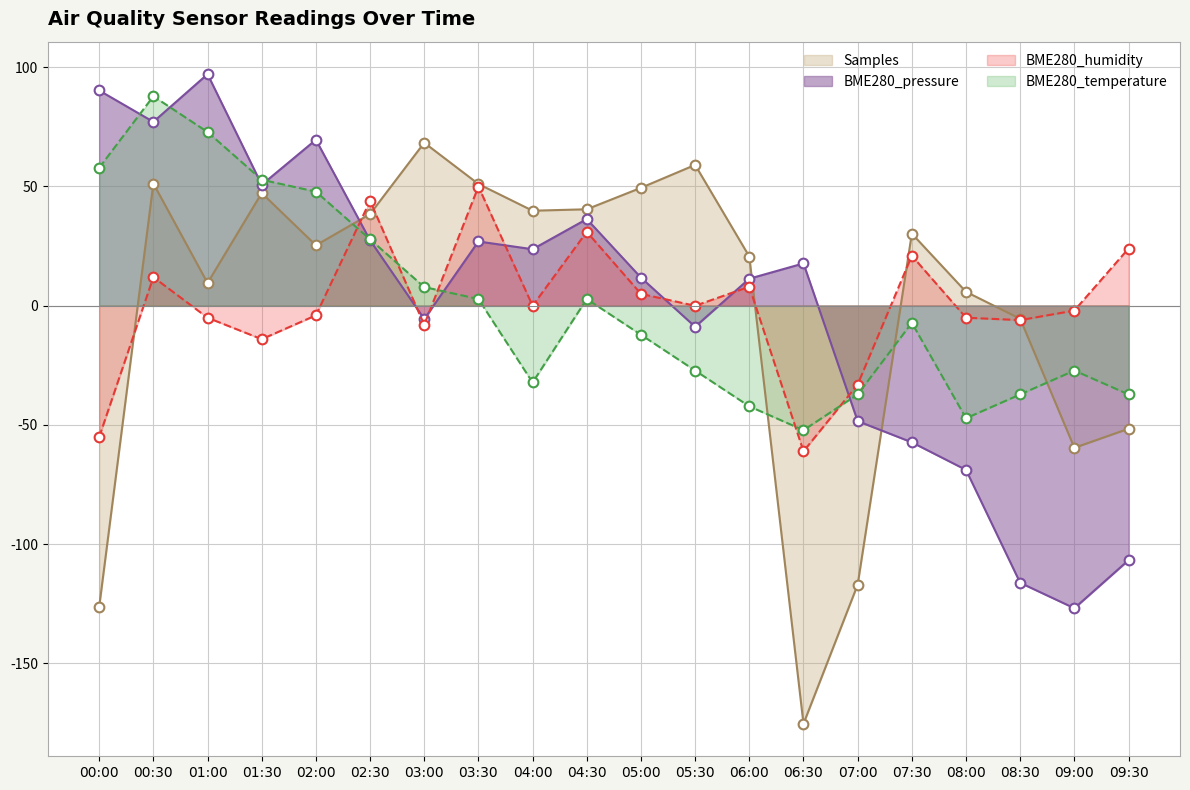

What is the label of the 8th point from the left?

03:30